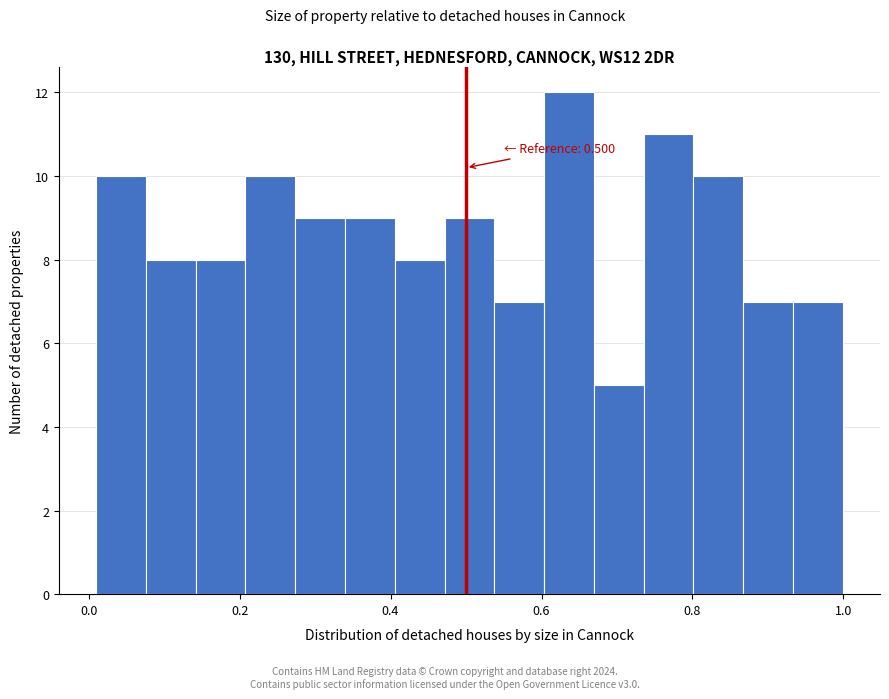

Read against the x-axis, roughly where is the centre of the tallest bar?

0.64